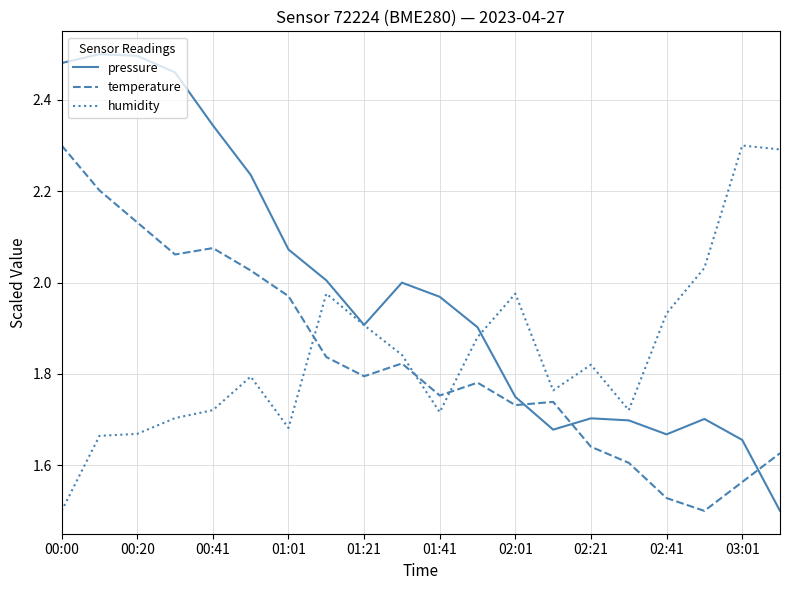

How many distinct data groups are displayed?

3